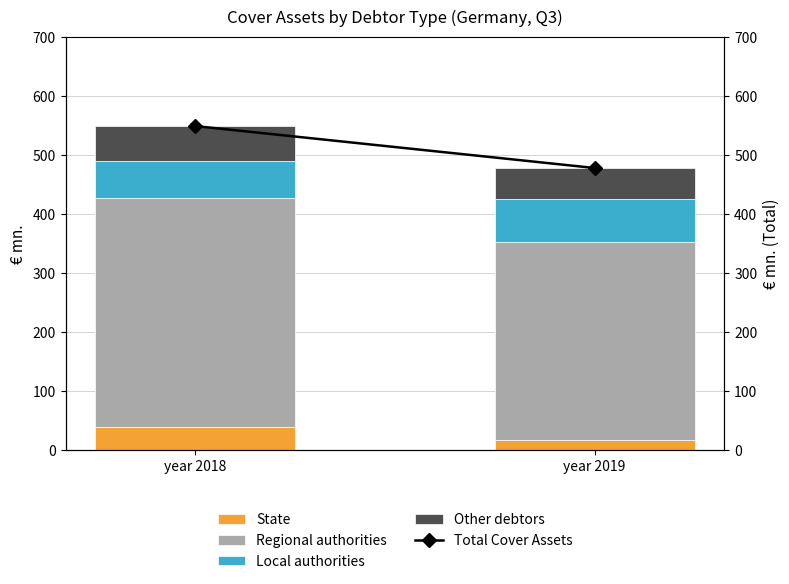

Which series has the widest spread of values?

Total Cover Assets